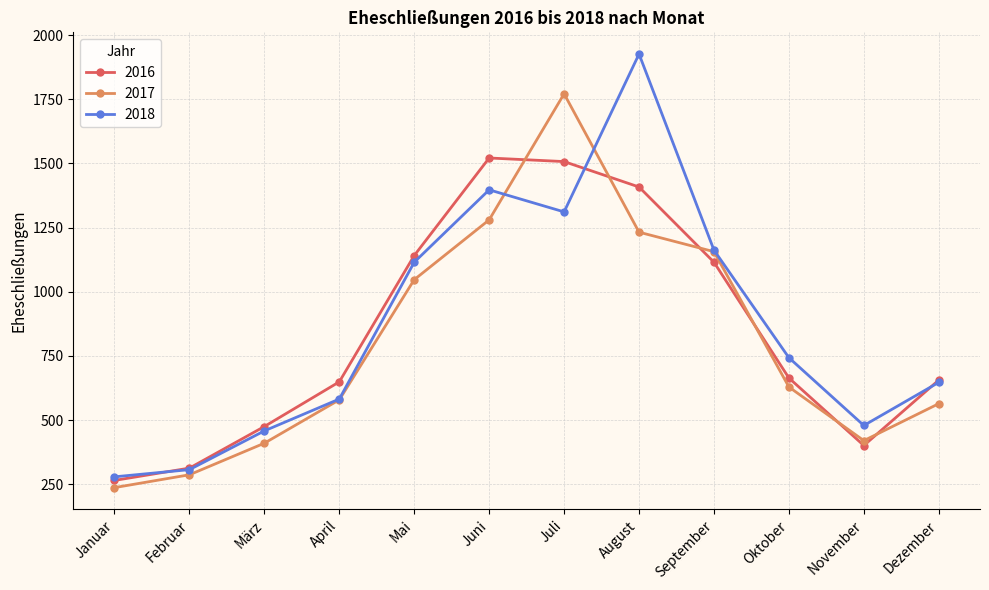

At which label does 2018 first exceed 743?

Mai